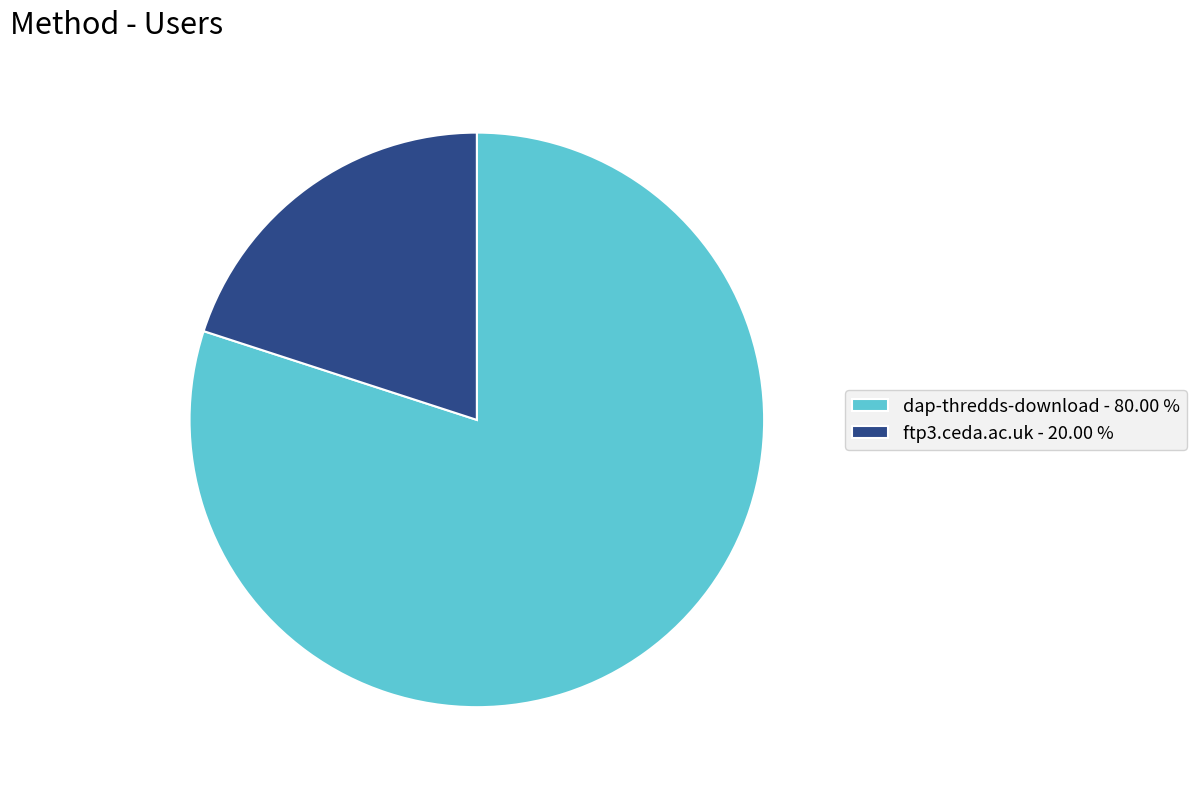

Approximately how many times larger is the value at dap-thredds-download compared to ftp3.ceda.ac.uk?

4.0